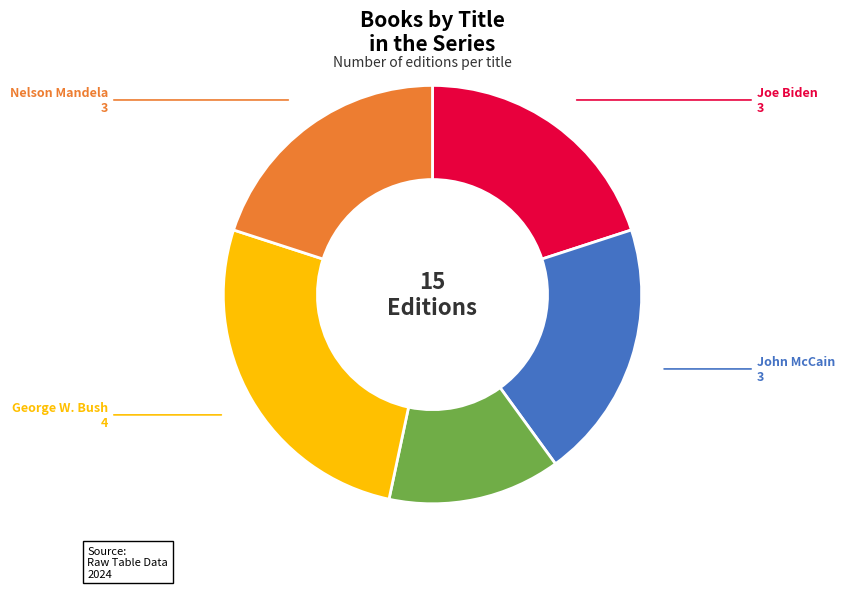

Is there a majority slice in this chart?

No